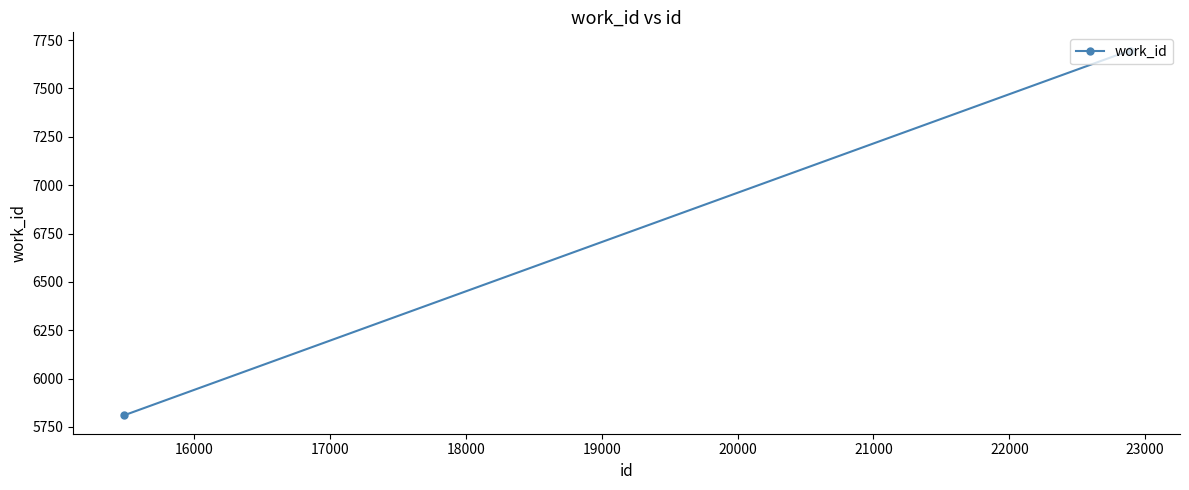

What is the difference between the maximum and minimum values?

1887